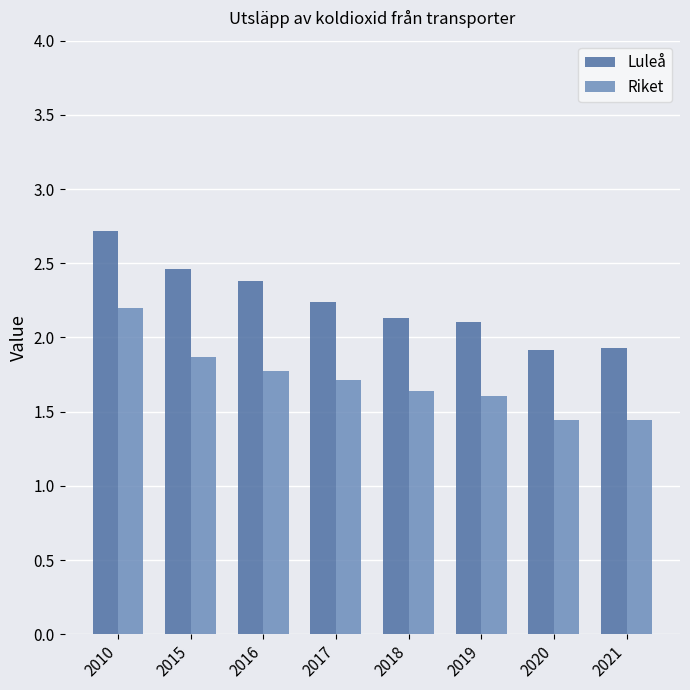

Which category has the highest value across all series?

2010